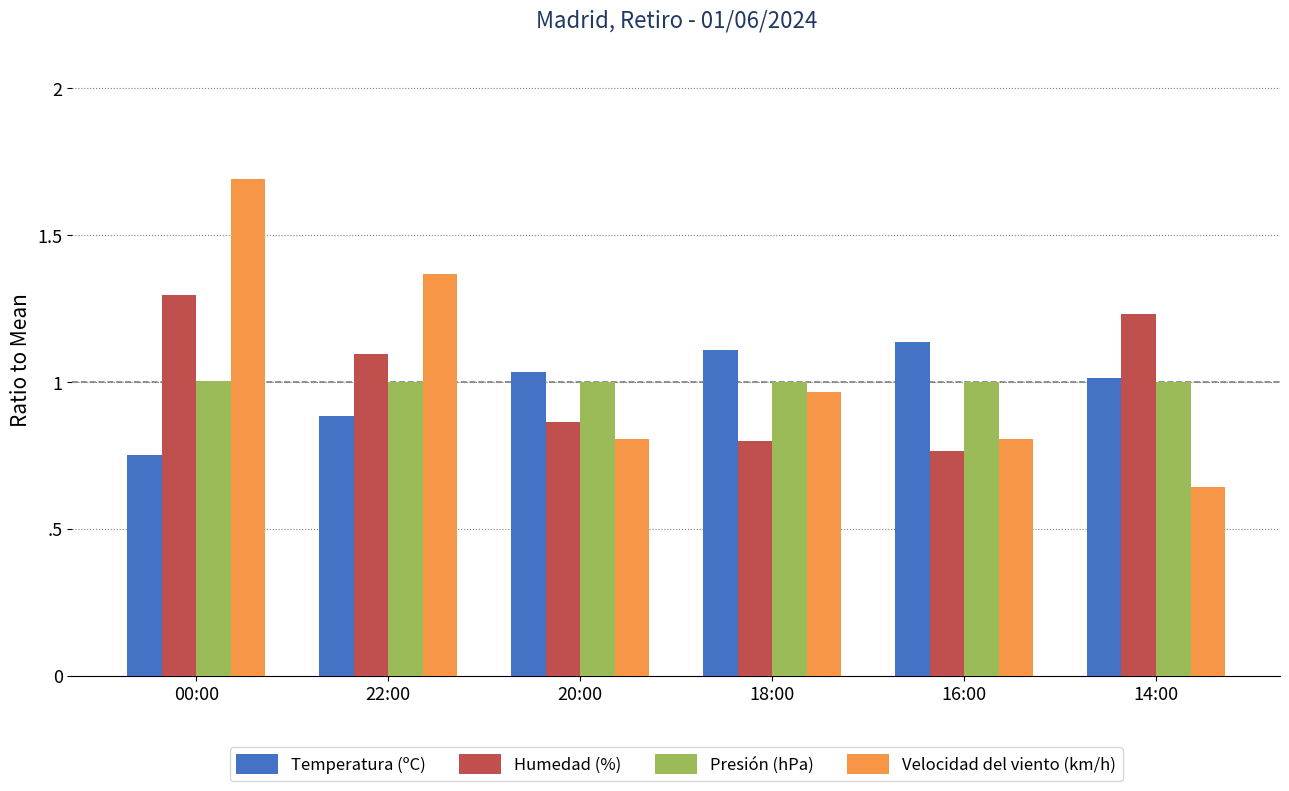

What are all the series names shown in the legend?

Temperatura (ºC), Humedad (%), Presión (hPa), Velocidad del viento (km/h)